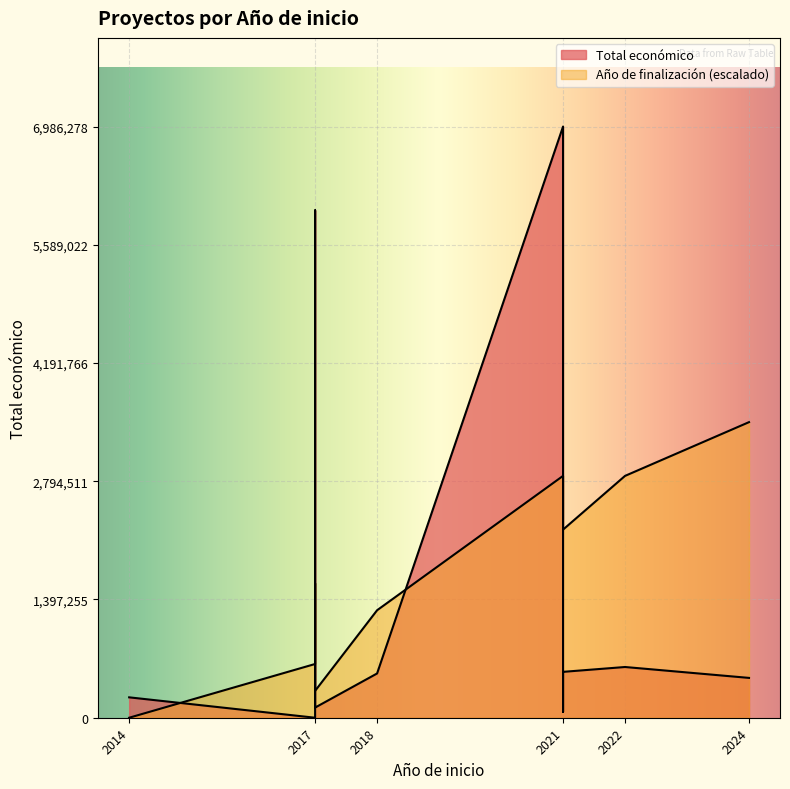

At how many categories does at least one series exceed 2799989?

2